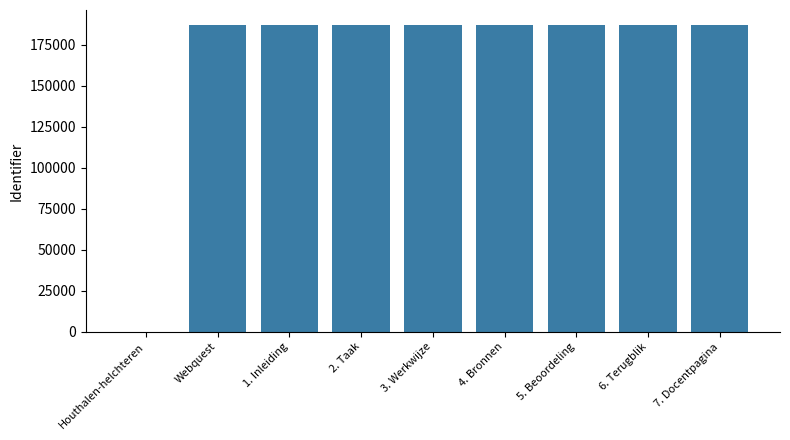

What is the sum of the values at 4. Bronnen and 1. Inleiding?

373757